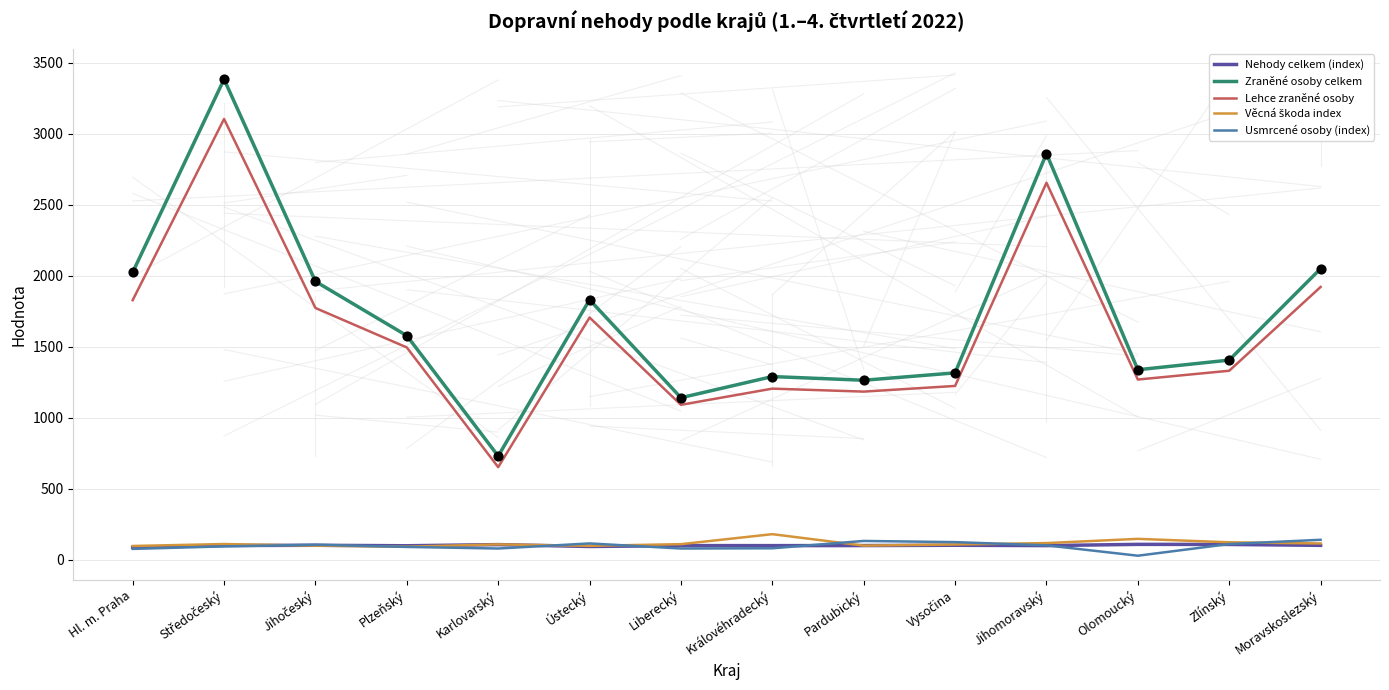

What is the total value across all series at Hl. m. Praha?

4117.4